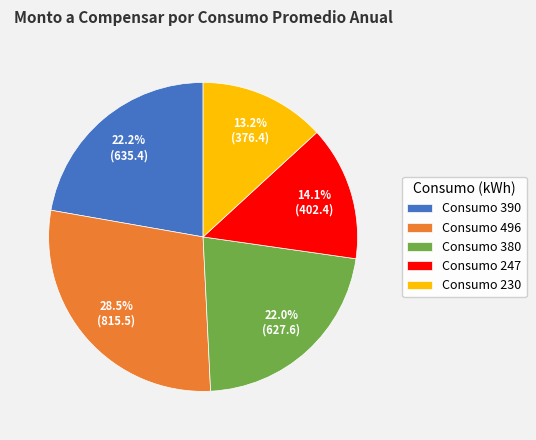

How many slices are in this pie chart?

5